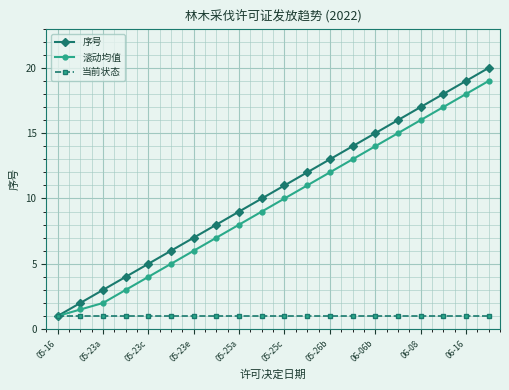

List the series in order of their peak value, highest first.

序号, 滚动均值, 当前状态